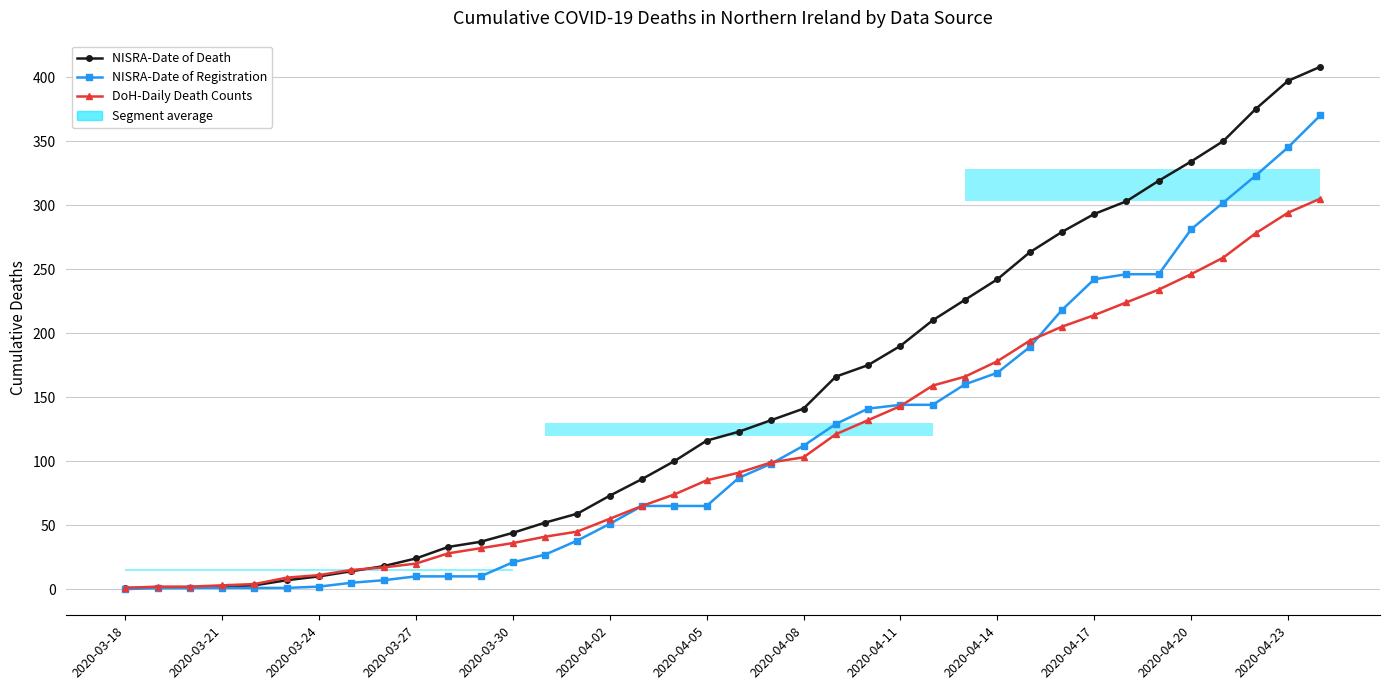

What is the difference between the maximum and minimum values in the DoH-Daily Death Counts series?

304